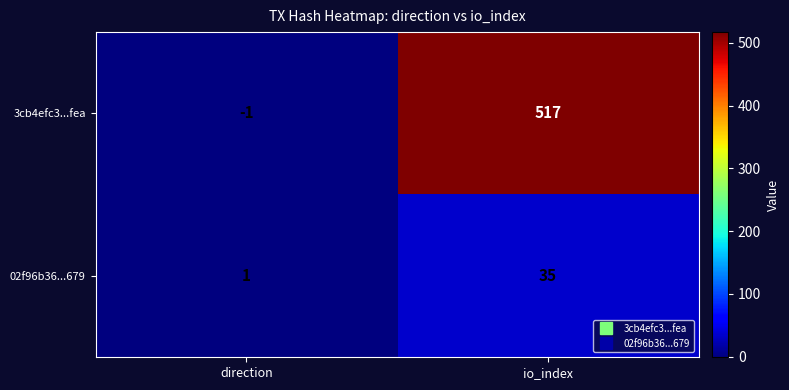

Which category has the lowest value in the 02f96b36...679 series?

direction